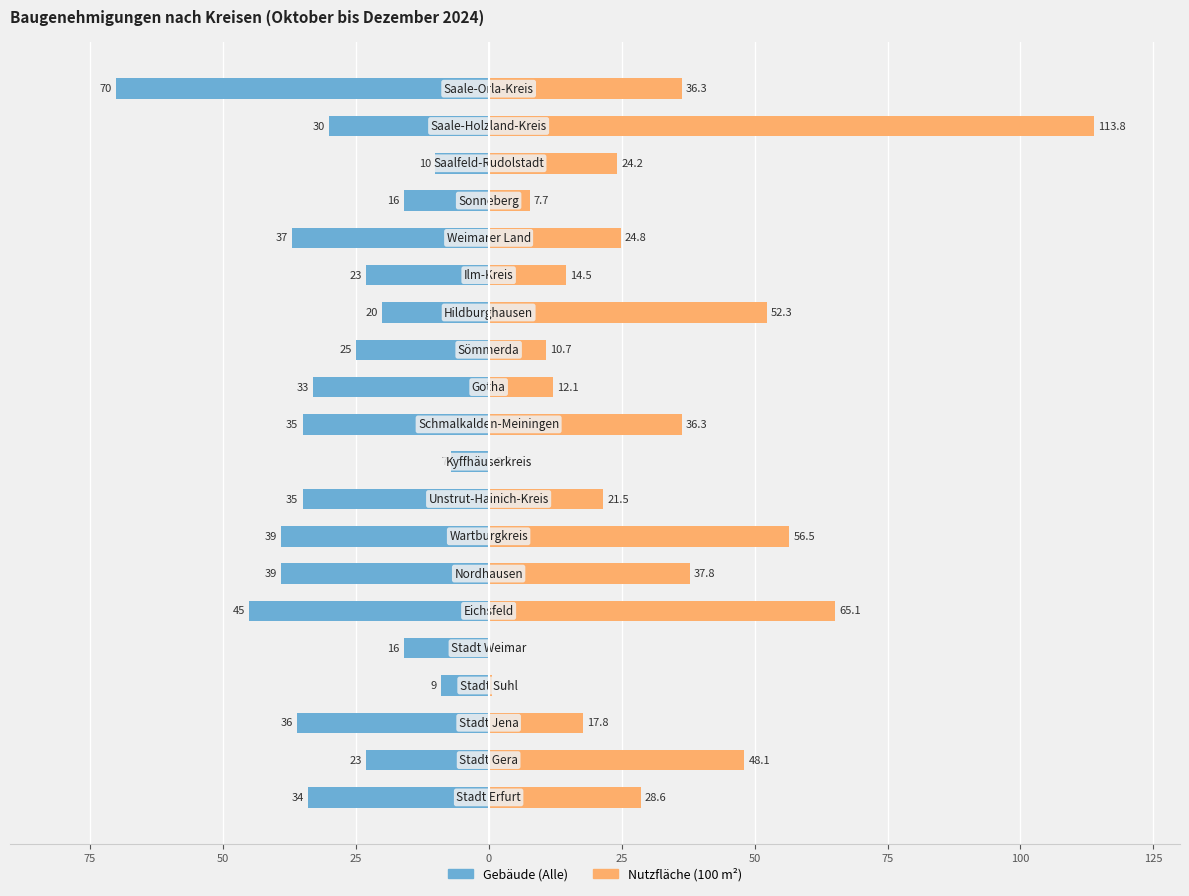

What is the difference between the maximum and minimum values in the Nutzfläche (100 m²) series?

113.8